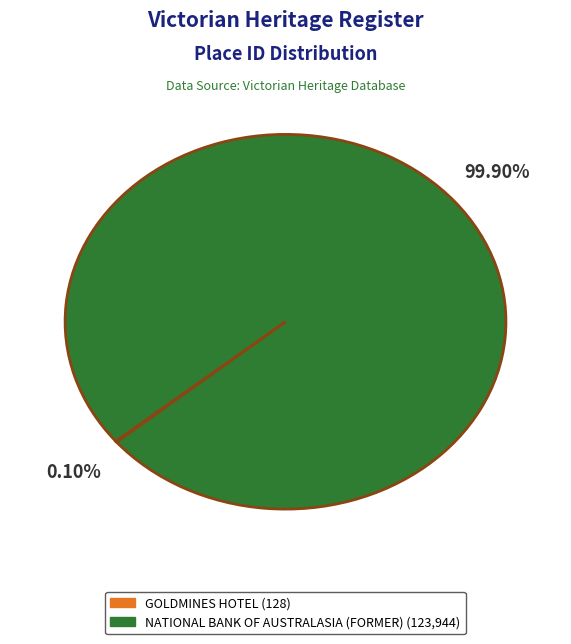

Is there a majority slice in this chart?

Yes